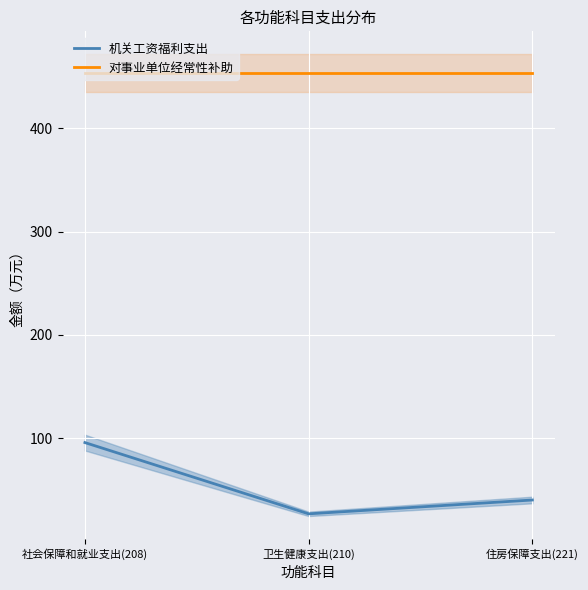

Reading left to right, extract all data points from this chart.

机关工资福利支出: 95.7	26.8	40.2
对事业单位经常性补助: 453.3	453.3	453.3